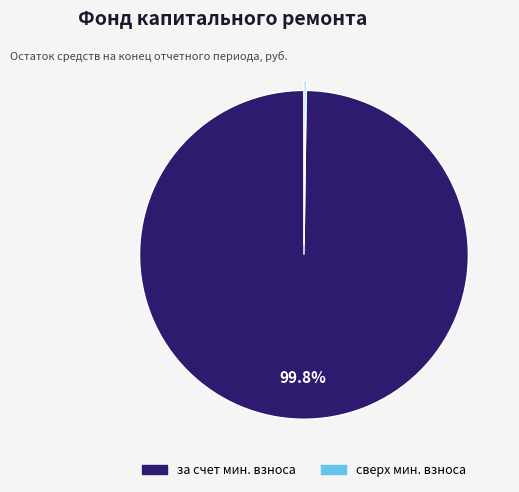

Does any single category account for the majority?

Yes